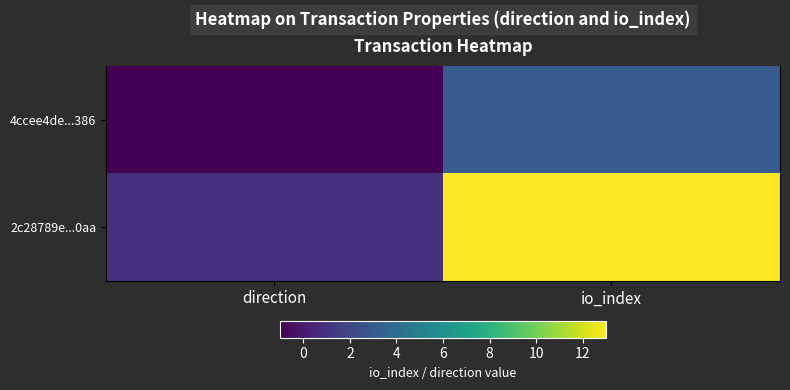

Is the value of 4ccee4de...386 at direction greater than the value of 2c28789e...0aa at direction?

No